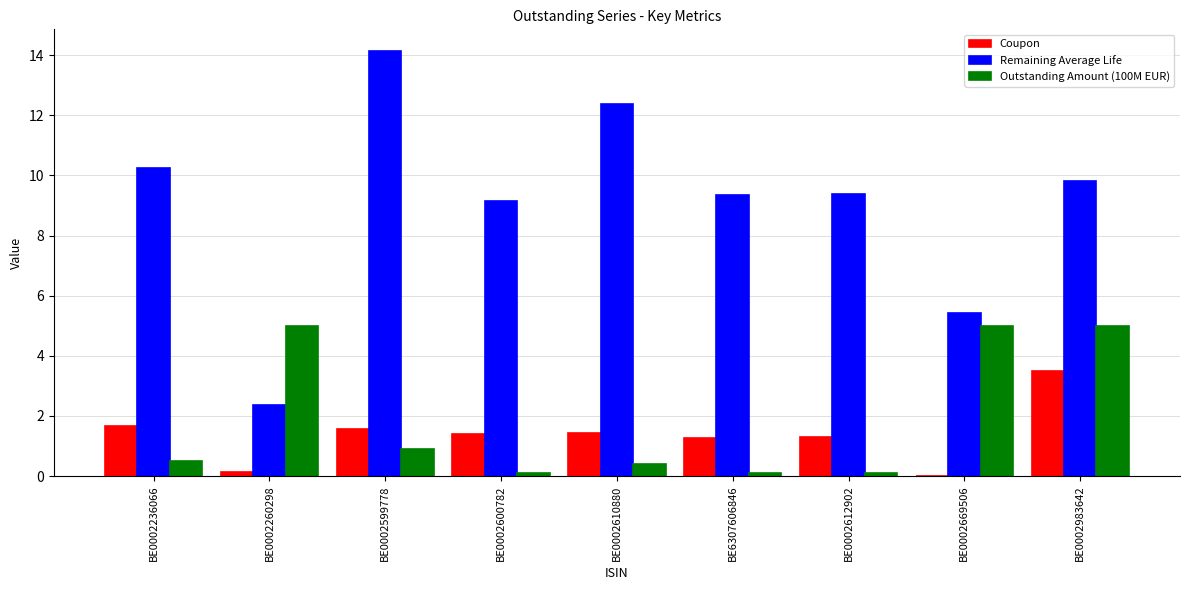

At which category is the sum across all series the highest?

BE0002983642